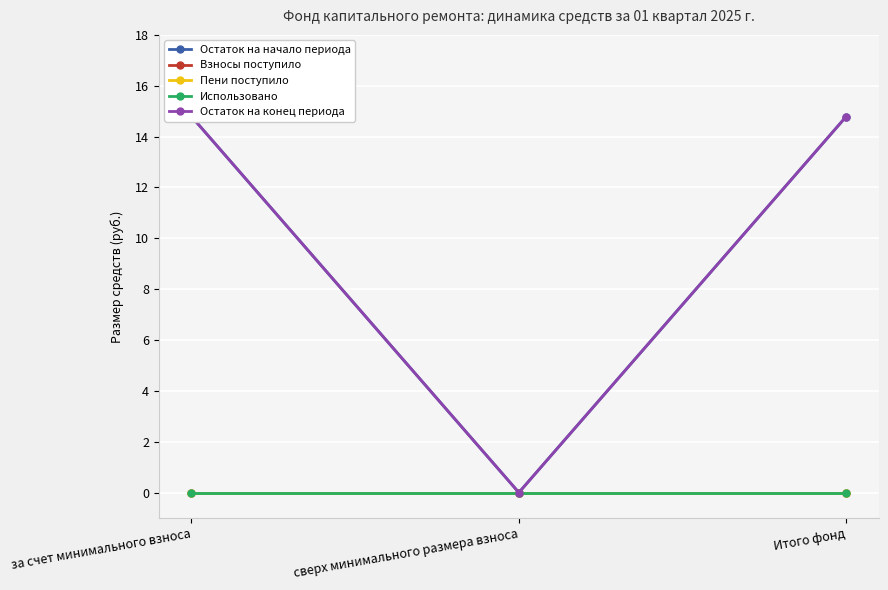

Which category has the highest value in the Использовано series?

за счет минимального взноса